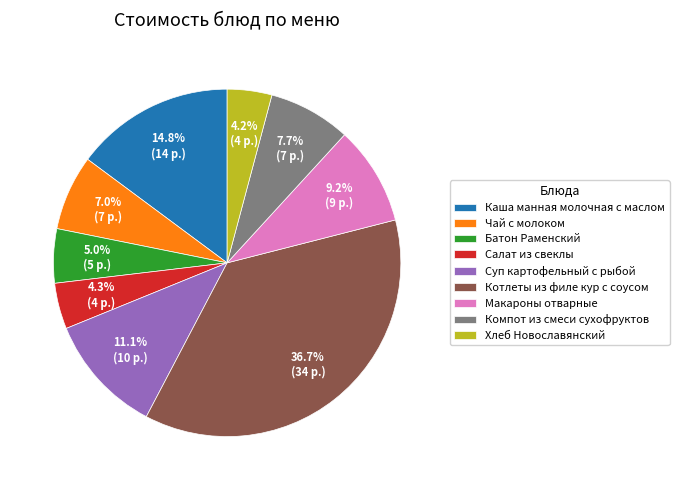

Combined, do Чай с молоком and Суп картофельный с рыбой account for over 50%?

No